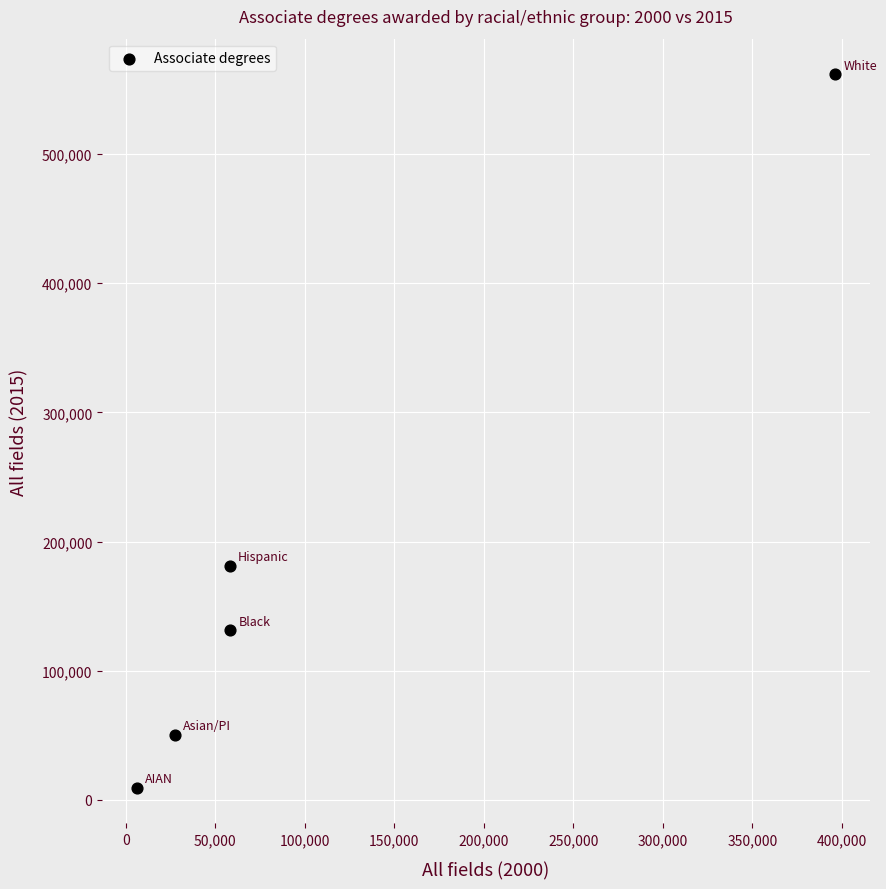

What is the range of X values (max minus min)?

389863